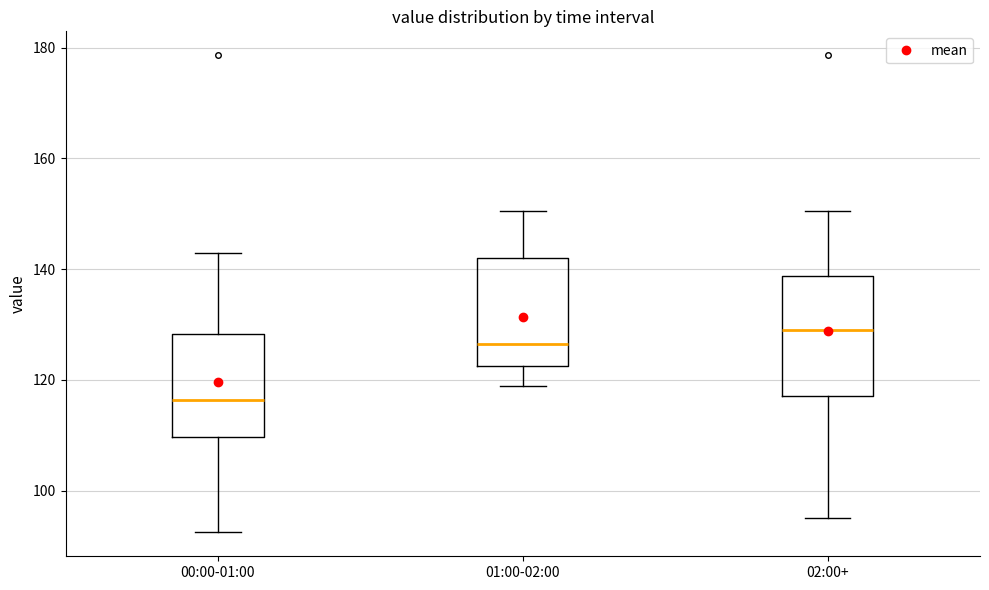

Where is the upper edge of the box for 01:00-02:00 on the y-axis? The values are not printed on the chart, so give them approximately, as read against the axis.

142